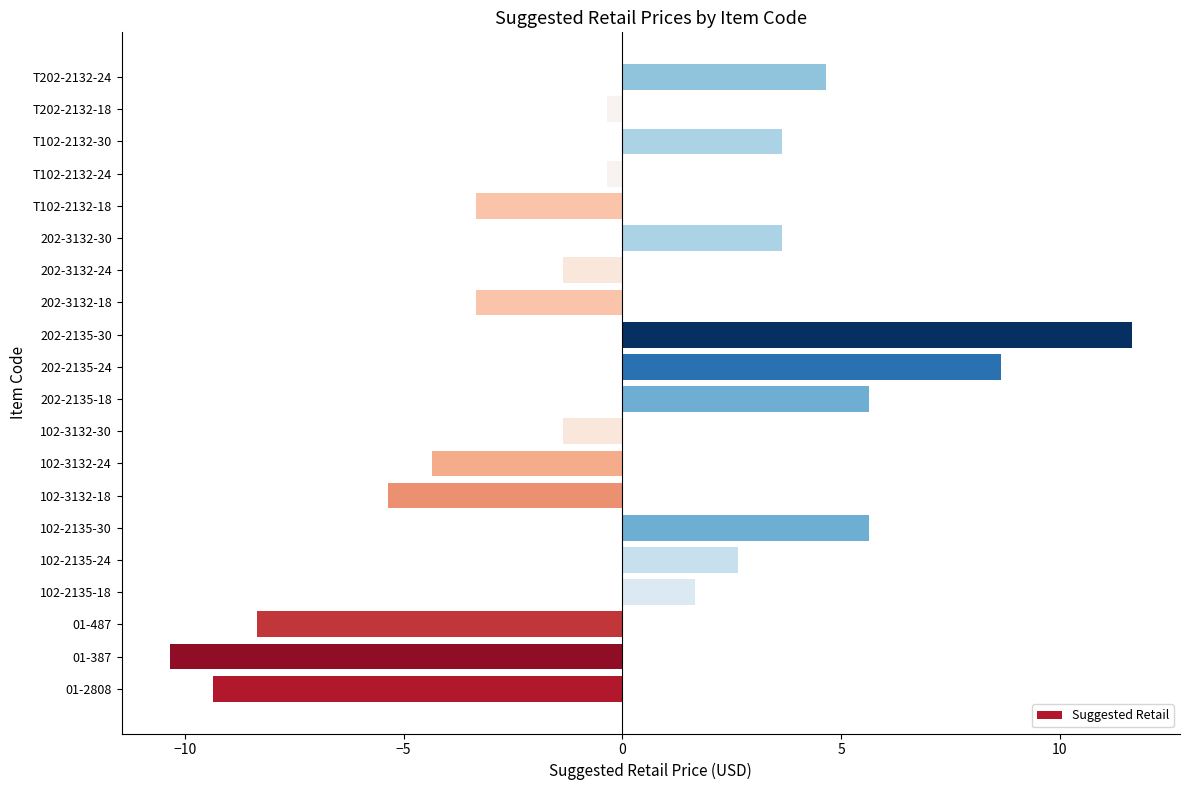

How many values exceed 0?

9